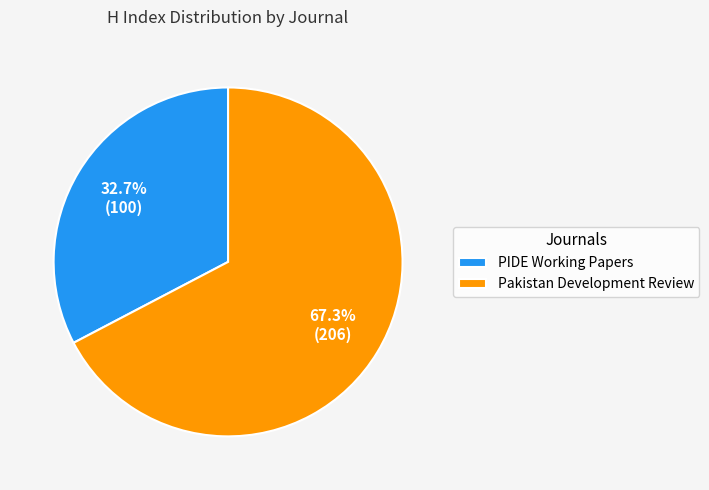

To the nearest percent, what is the combined percentage of PIDE Working Papers and Pakistan Development Review?

100%